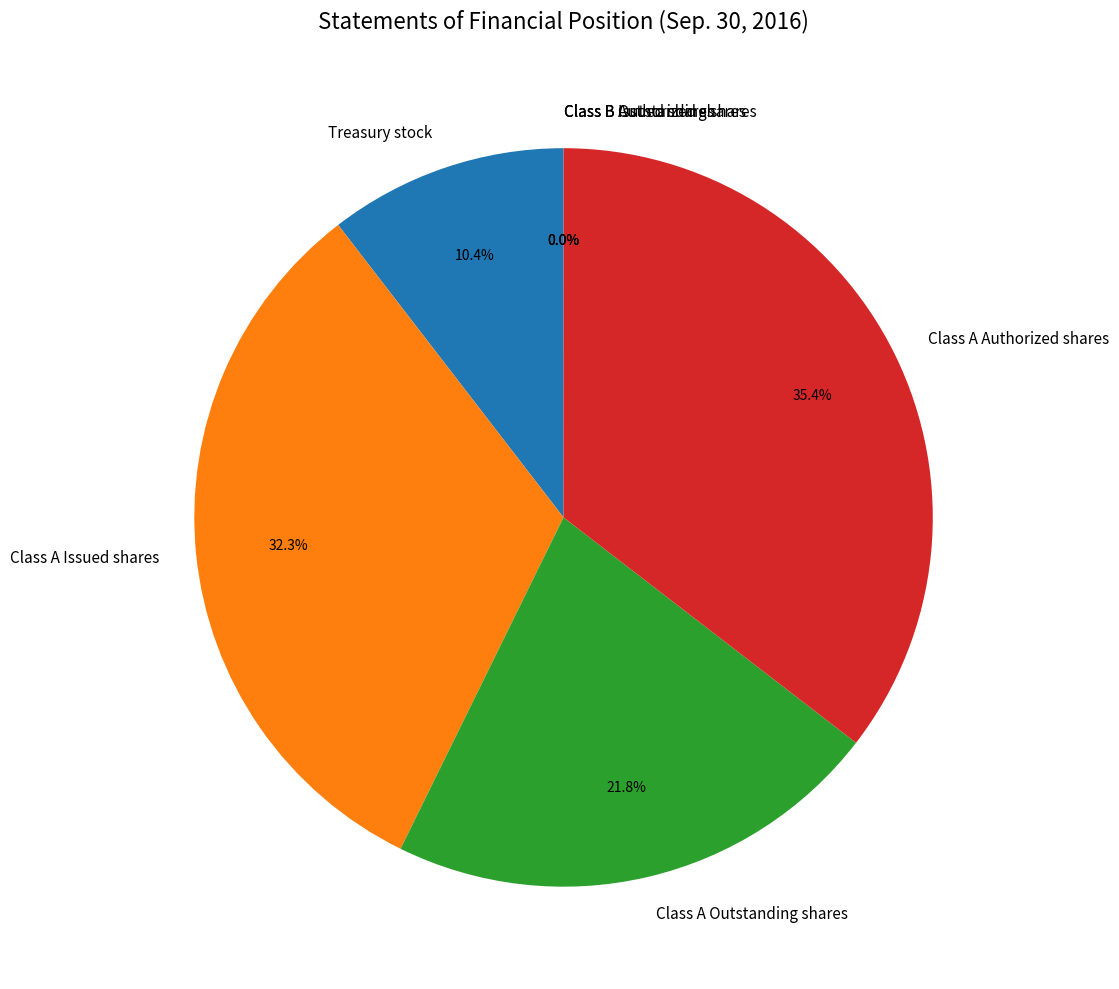

Is there any slice that represents more than half of the pie?

No